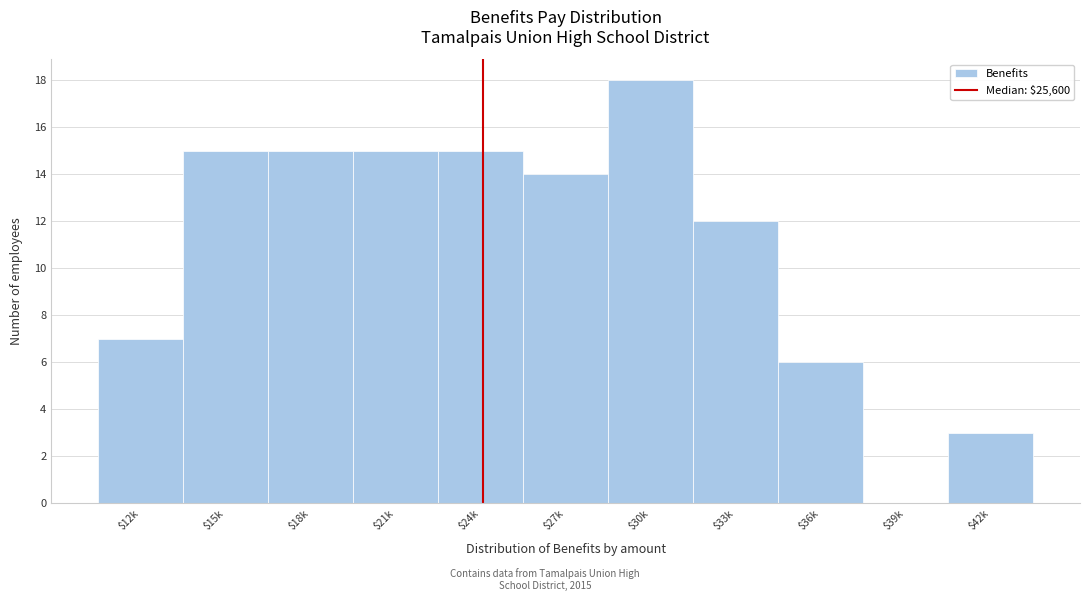

The value at $15k is 26. True or false?

False